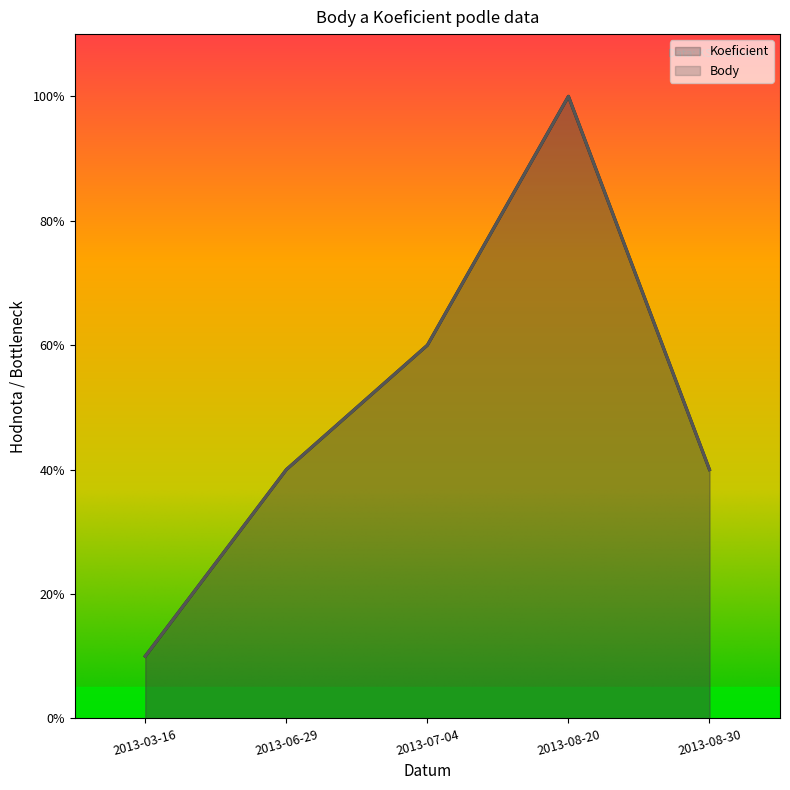

What are all the series names shown in the legend?

Koeficient, Body